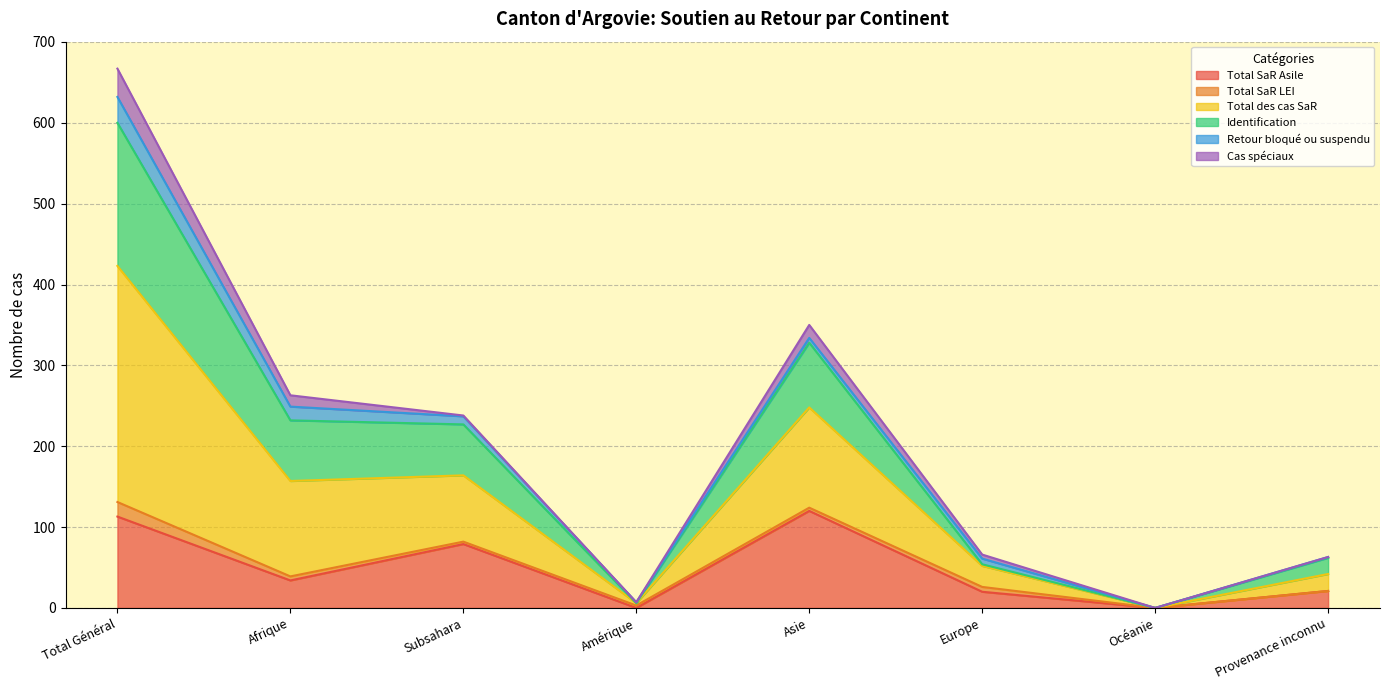

The Total des cas SaR series shows 94 at Subsahara. True or false?

False